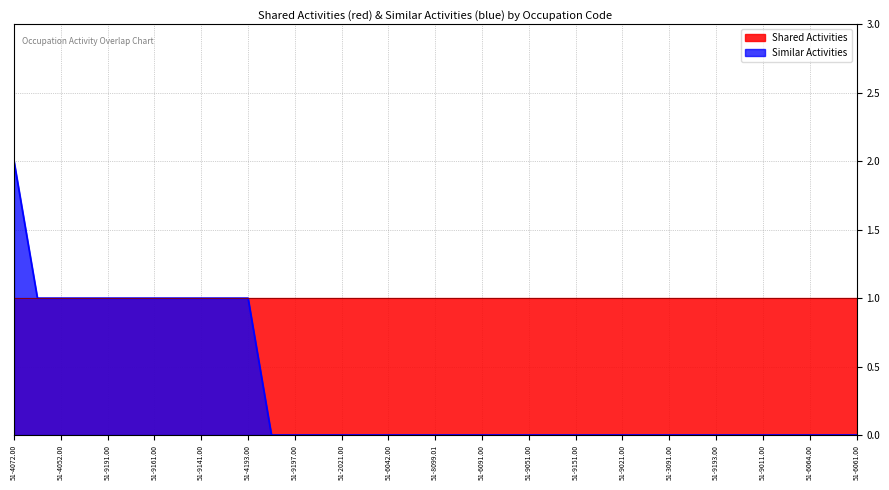

True or false: there are more than 2 points higher than both neighbors.

False